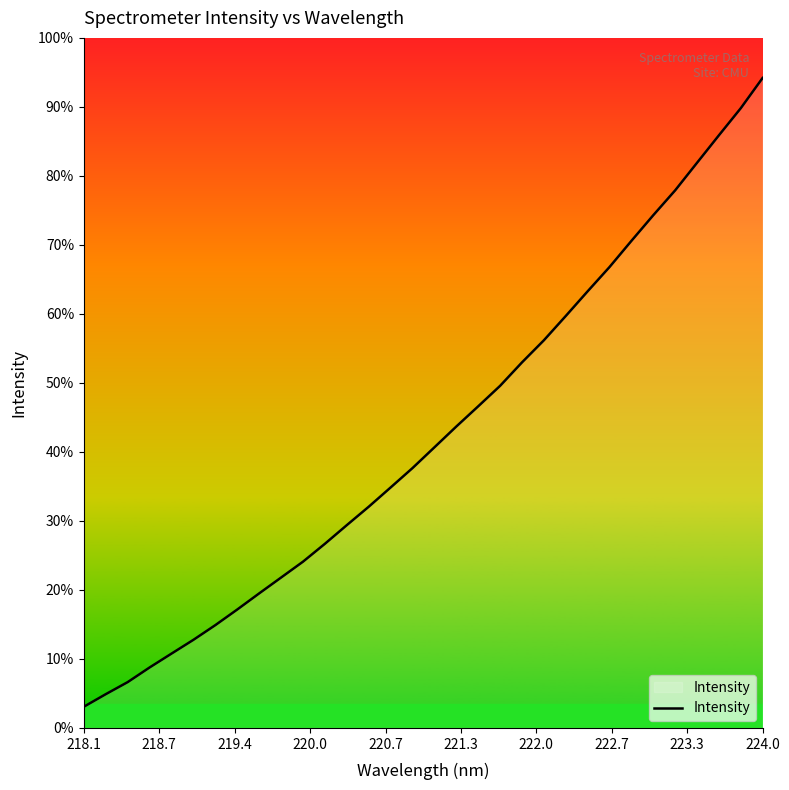

Does the chart have visible grid lines?

No